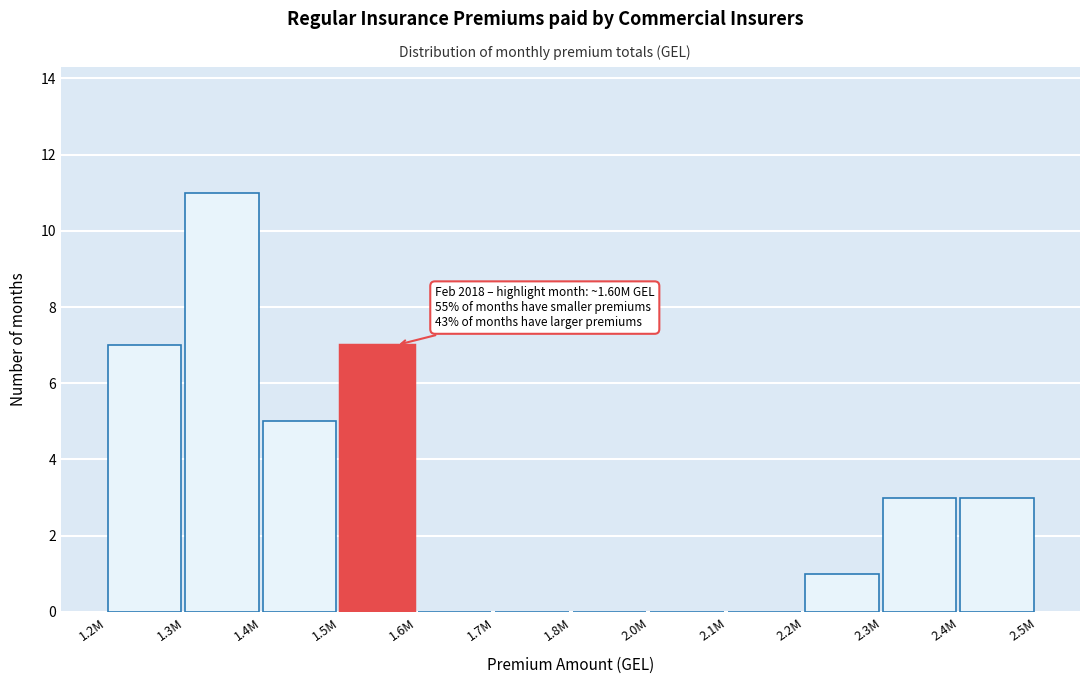

Reading left to right, list all the values displayed in this chart.

1.2M=7	1.3M=11	1.4M=5	1.5M=7	1.6M=0	1.7M=0	1.8M=0	2.0M=0	2.1M=0	2.2M=1	2.3M=3	2.4M=3